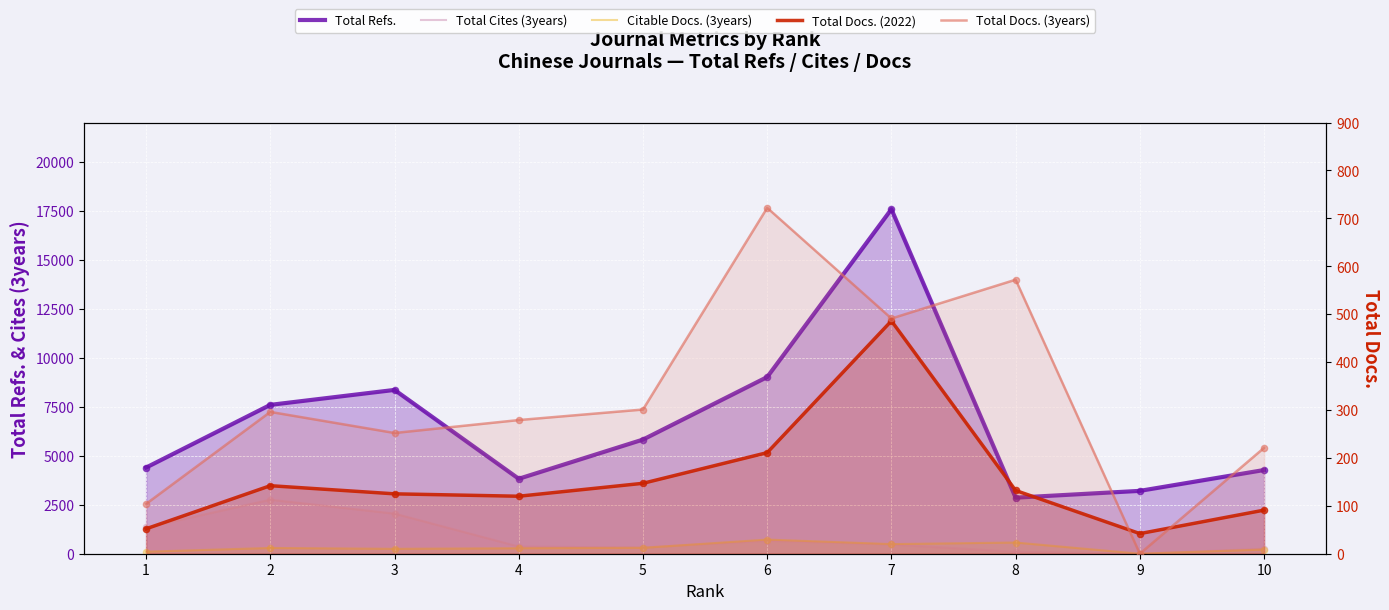

Which series contains the highest Y value?

Total Refs.